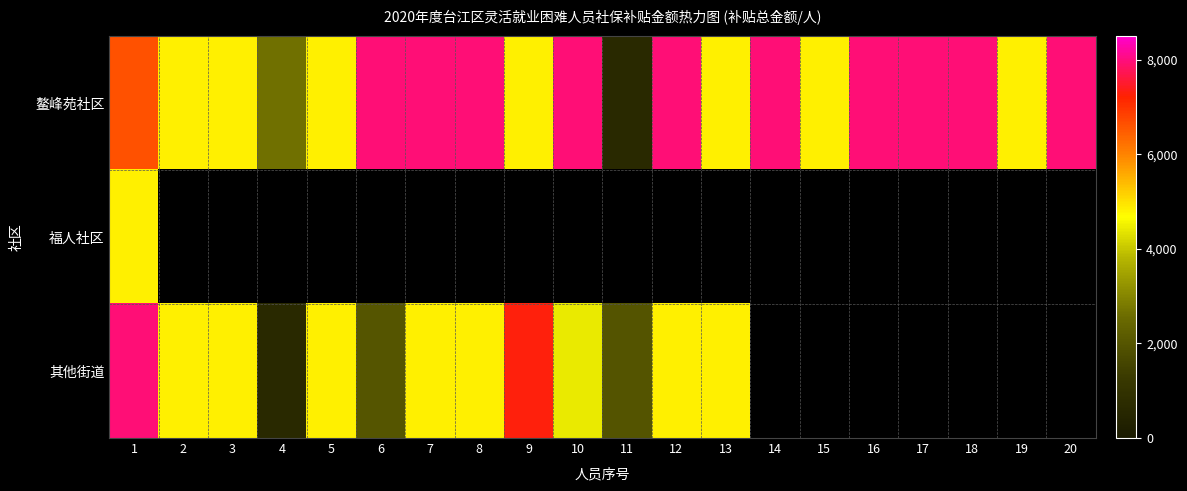

What is the sum of the 其他街道 values at 2 and 8?

9672.0